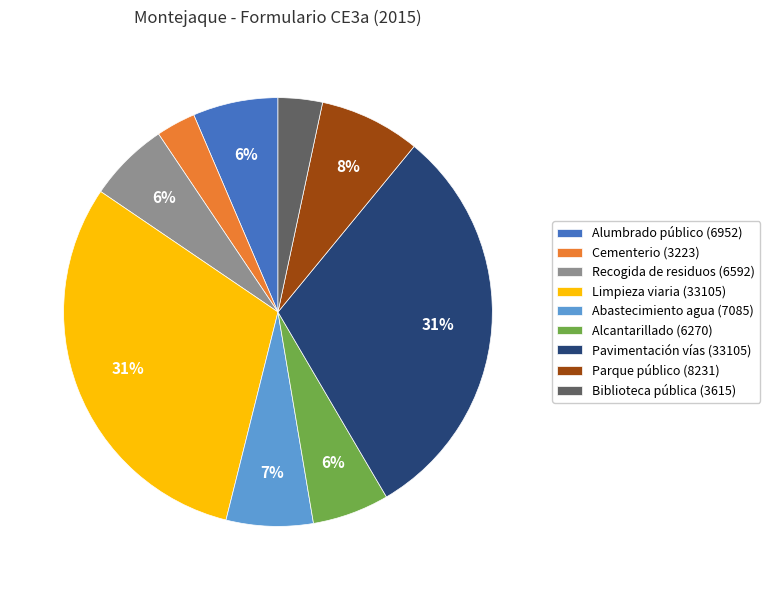

Count the number of slices in the pie.

9